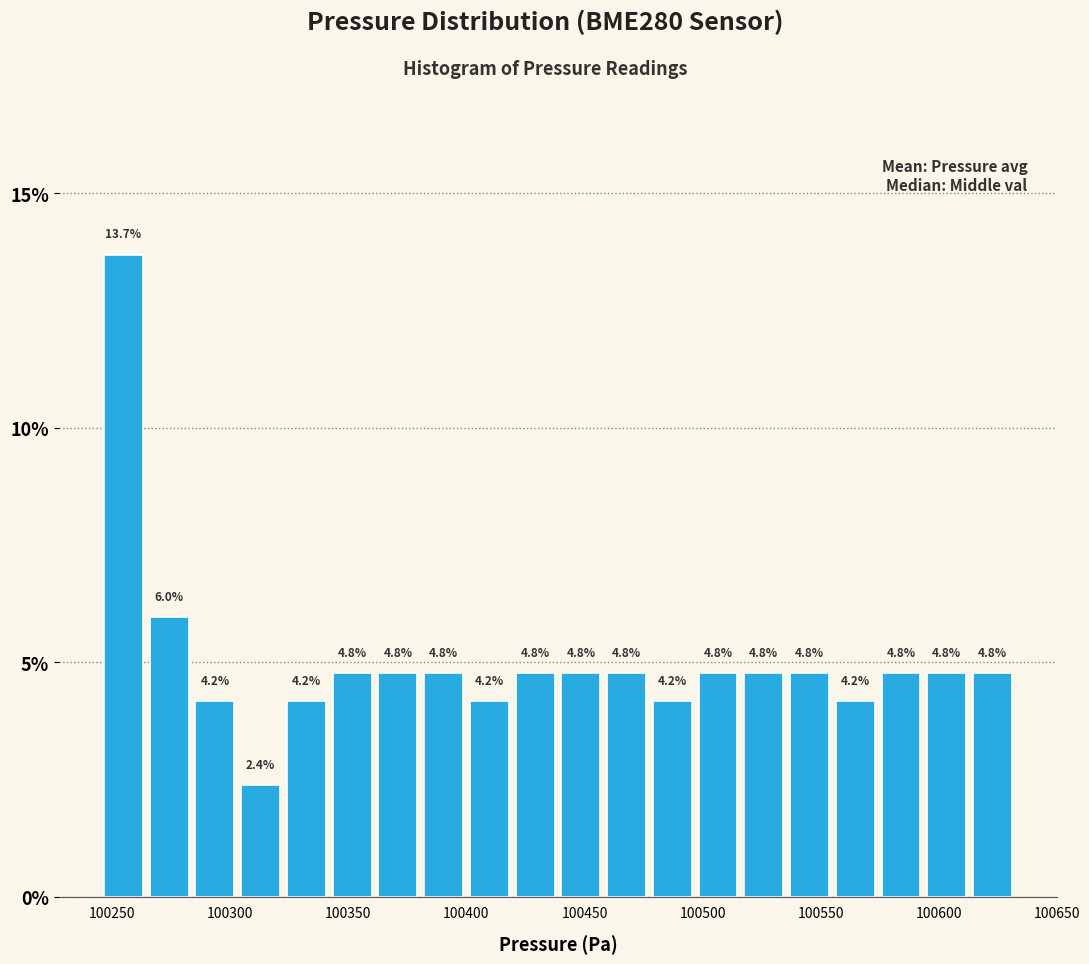

Read against the x-axis, roughly where is the centre of the tallest bar?

100255